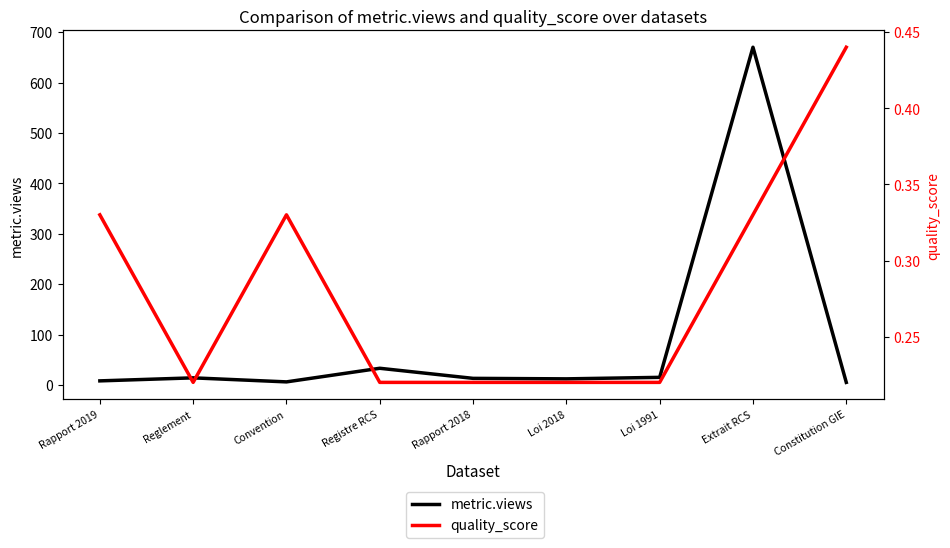

At which category is the sum across all series the highest?

Extrait RCS